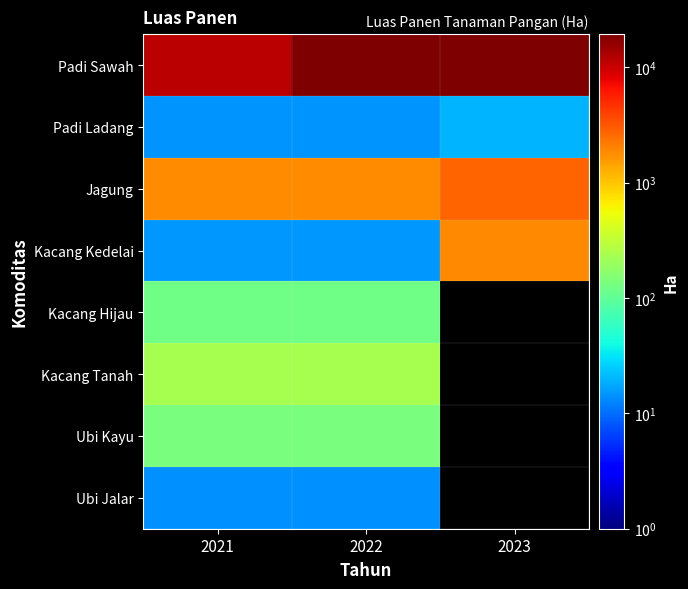

Rank the categories by Padi Ladang value from highest to lowest.

2023, 2021, 2022